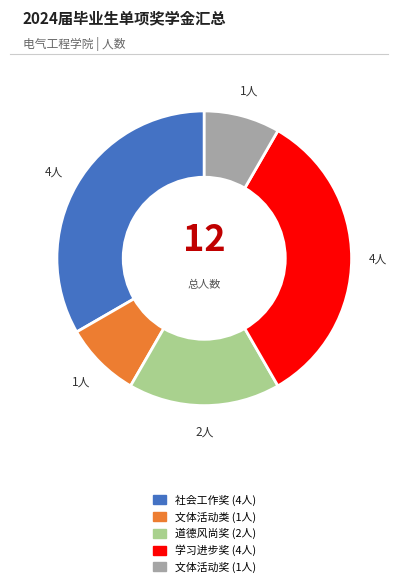

Does 学习进步奖 account for over 50% of the chart?

No